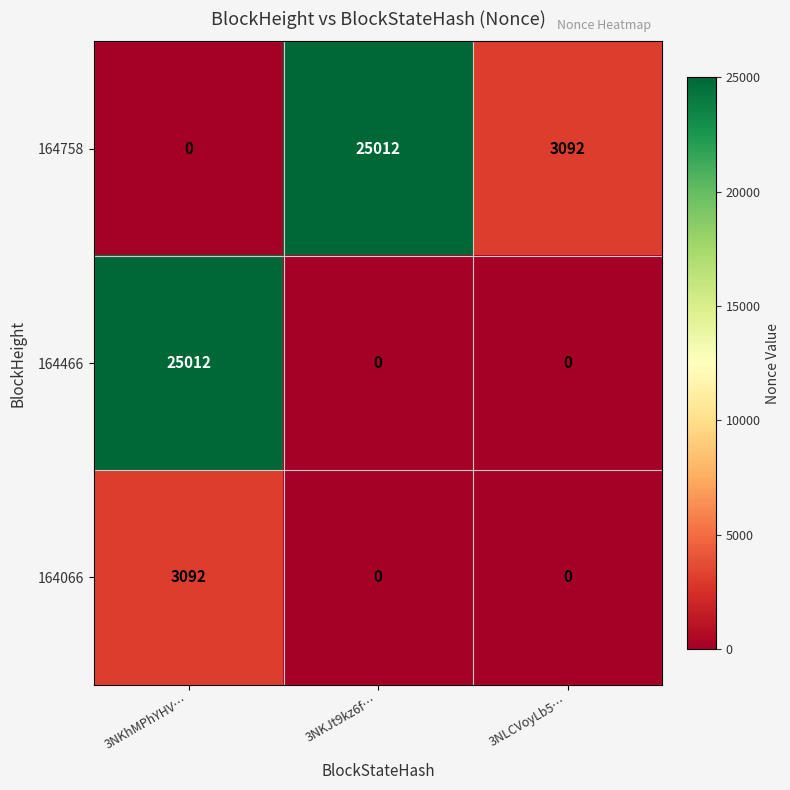

Which series changed the most between 3NKhMPhYHV… and 3NLCVoyLb5…?

164466